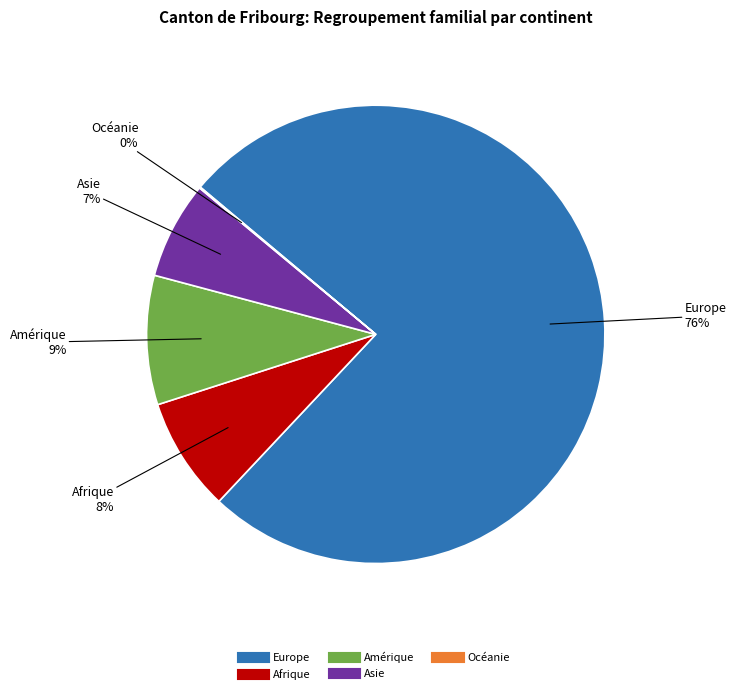

What percentage is the Europe slice, to the nearest percent?

76%